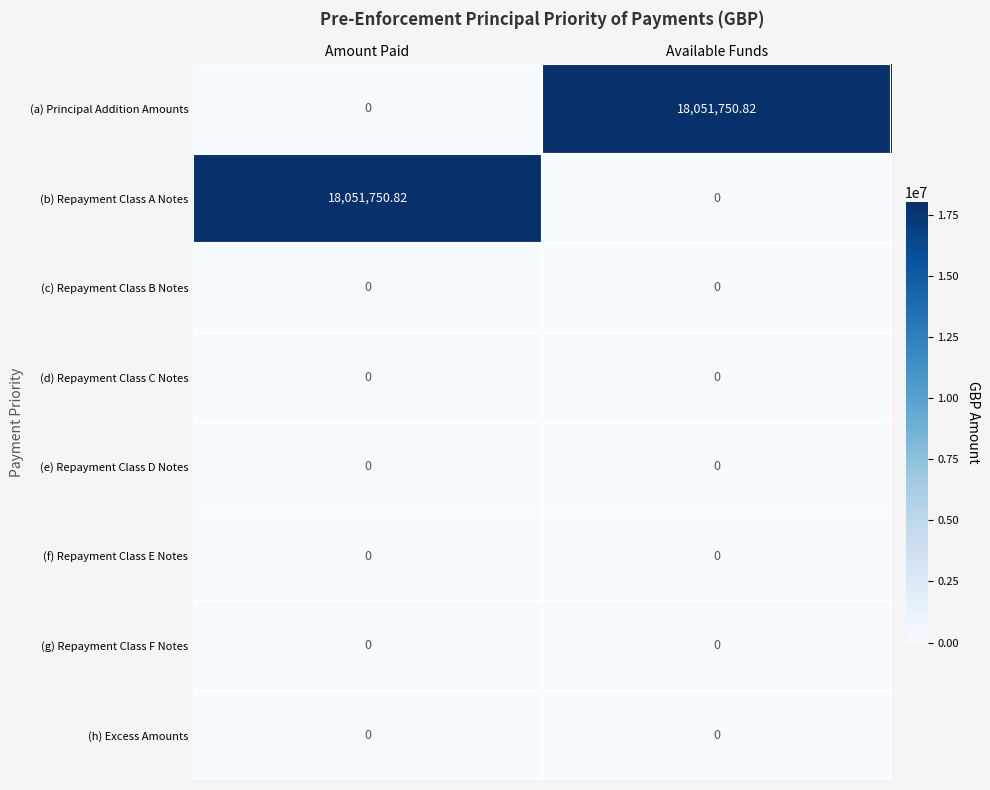

Rank the categories by (b) Repayment Class A Notes value from highest to lowest.

Amount Paid, Available Funds